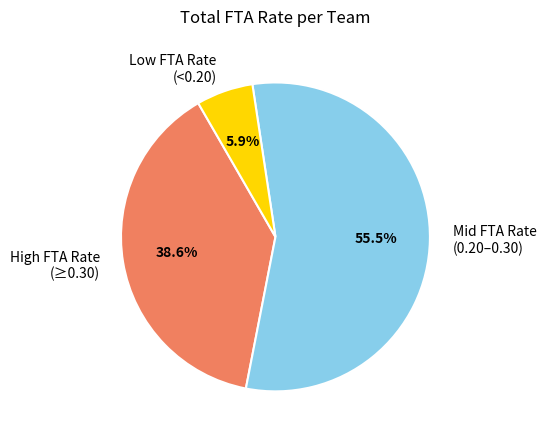

What is the total percentage of Mid FTA Rate (0.20–0.30) and Low FTA Rate (<0.20)?

61.4%